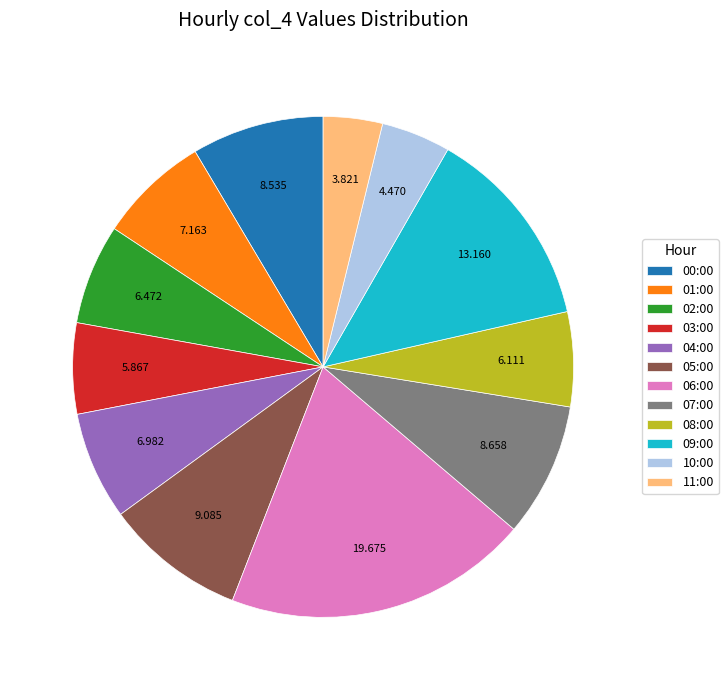

Is it true that 10:00 is 4% of the pie?

True